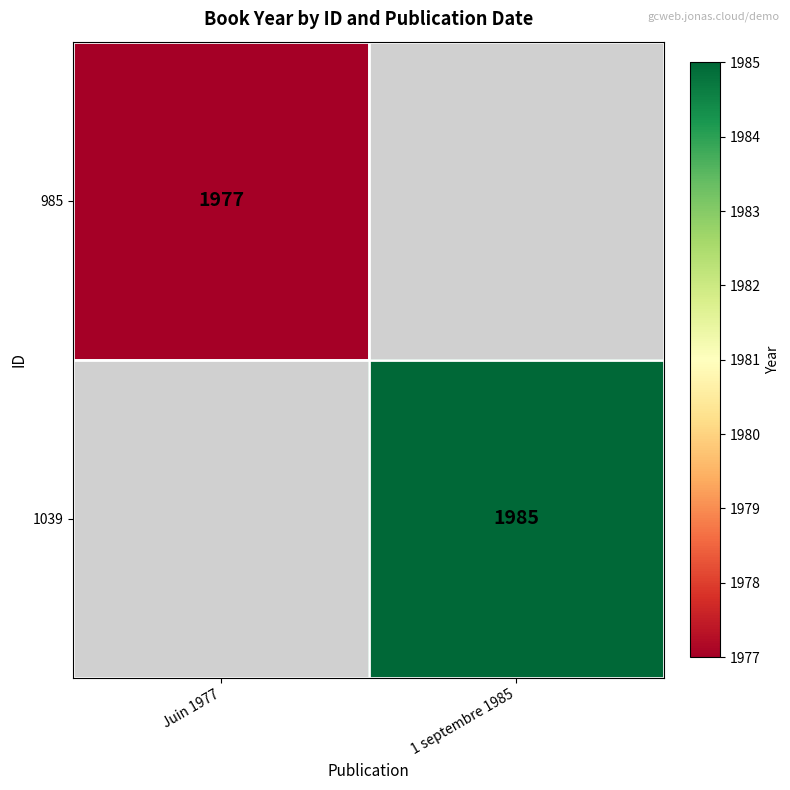

The 985 series shows 3235 at Juin 1977. True or false?

False